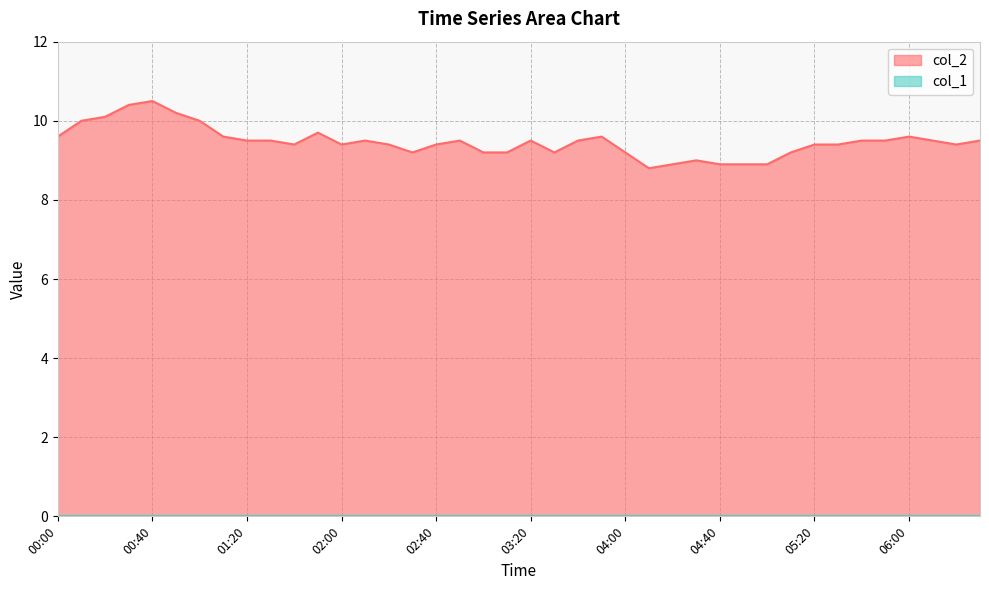

What is the value of the 36th point from the left?

9.5